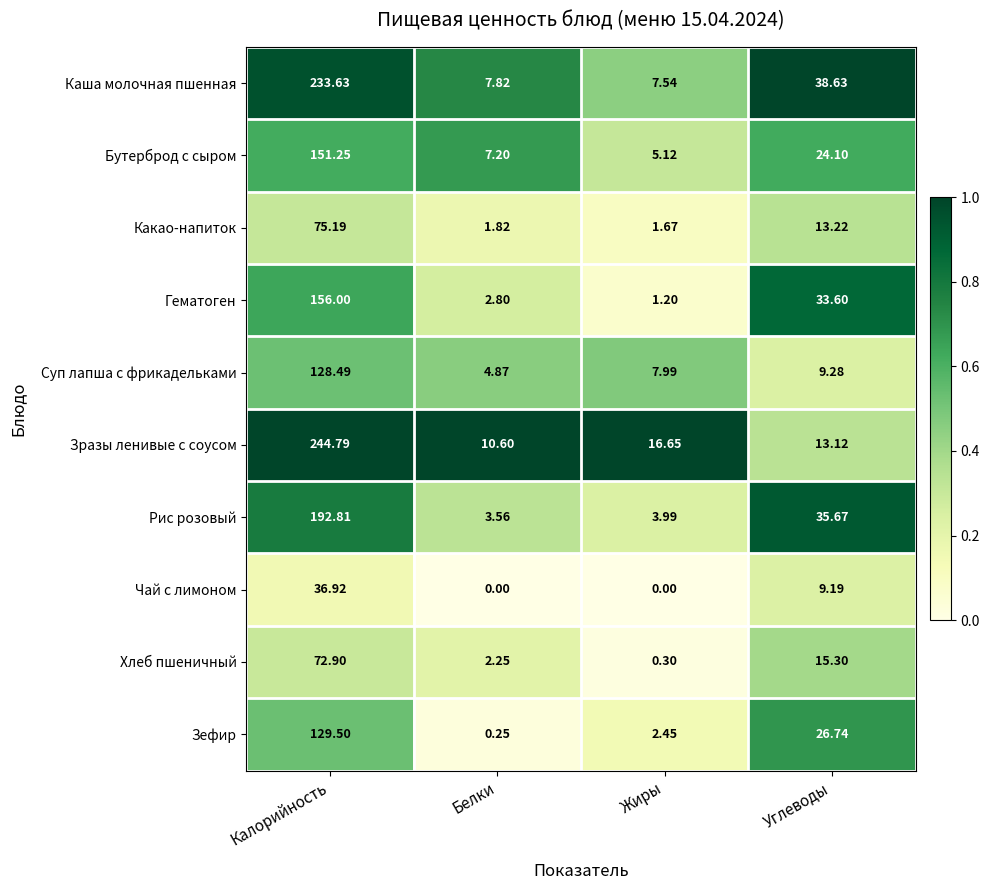

Is the value of Зразы ленивые с соусом at Белки greater than the value of Зефир at Калорийность?

No